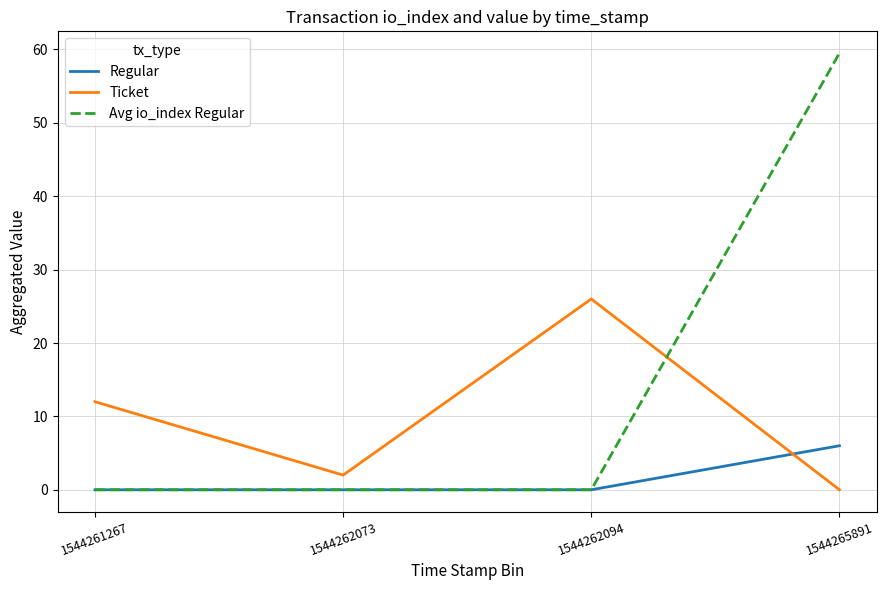

What is the difference between the highest and lowest values at 1544262094?

26.0